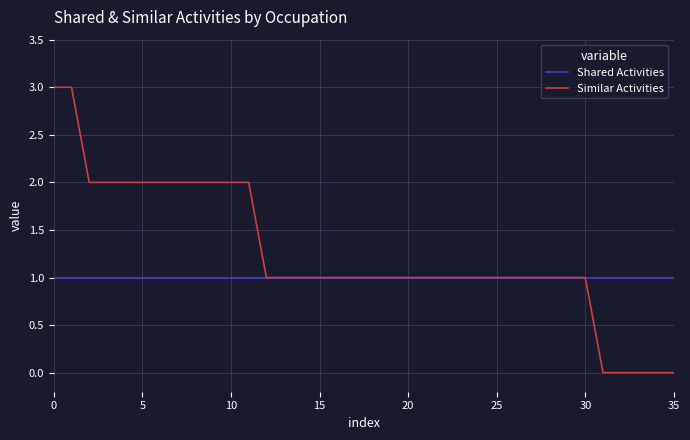

What are all the series names shown in the legend?

Shared Activities, Similar Activities